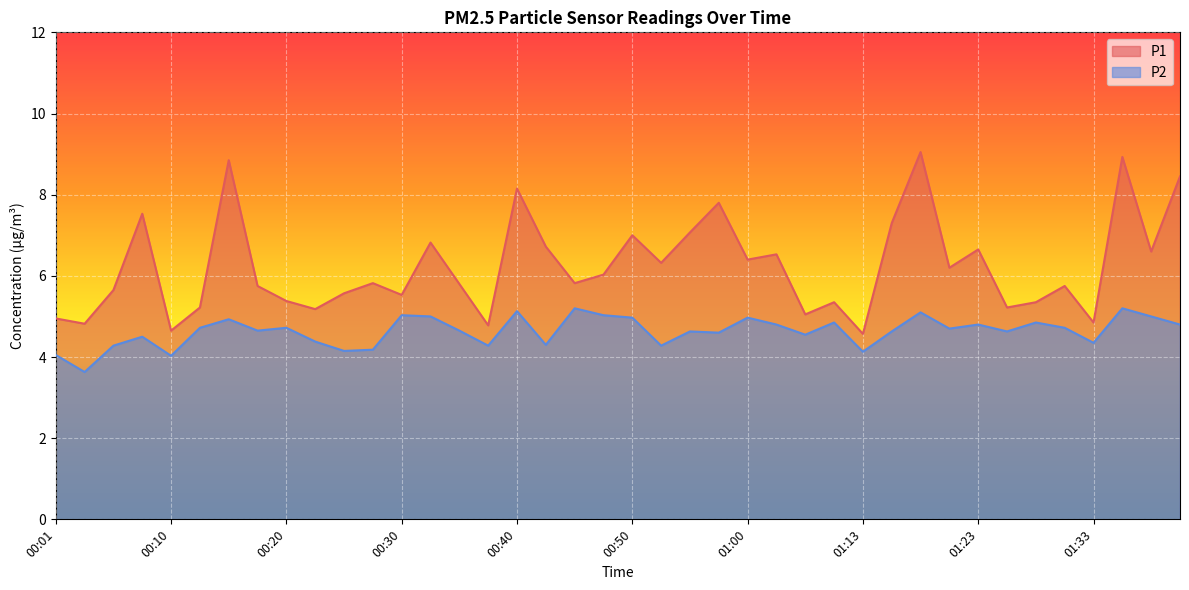

What is the maximum value shown in the chart?

9.1